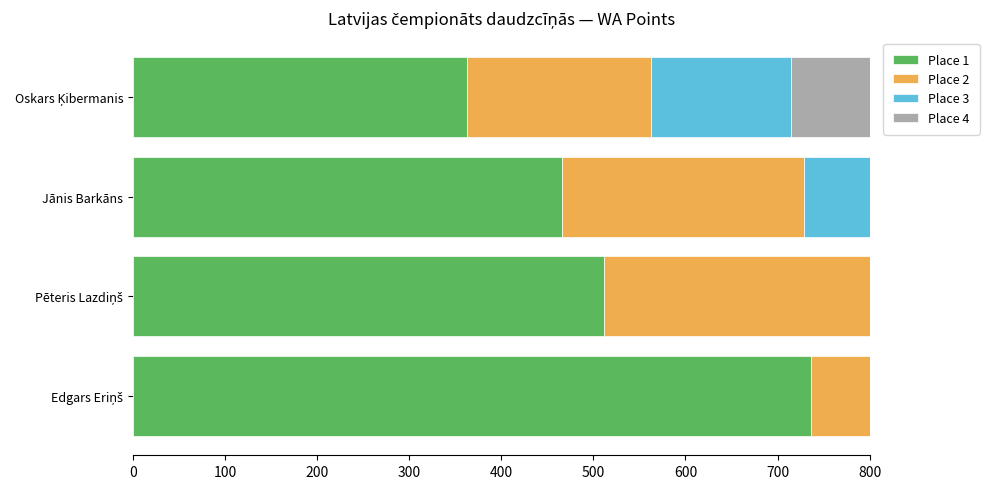

Count the number of data series in this chart.

4